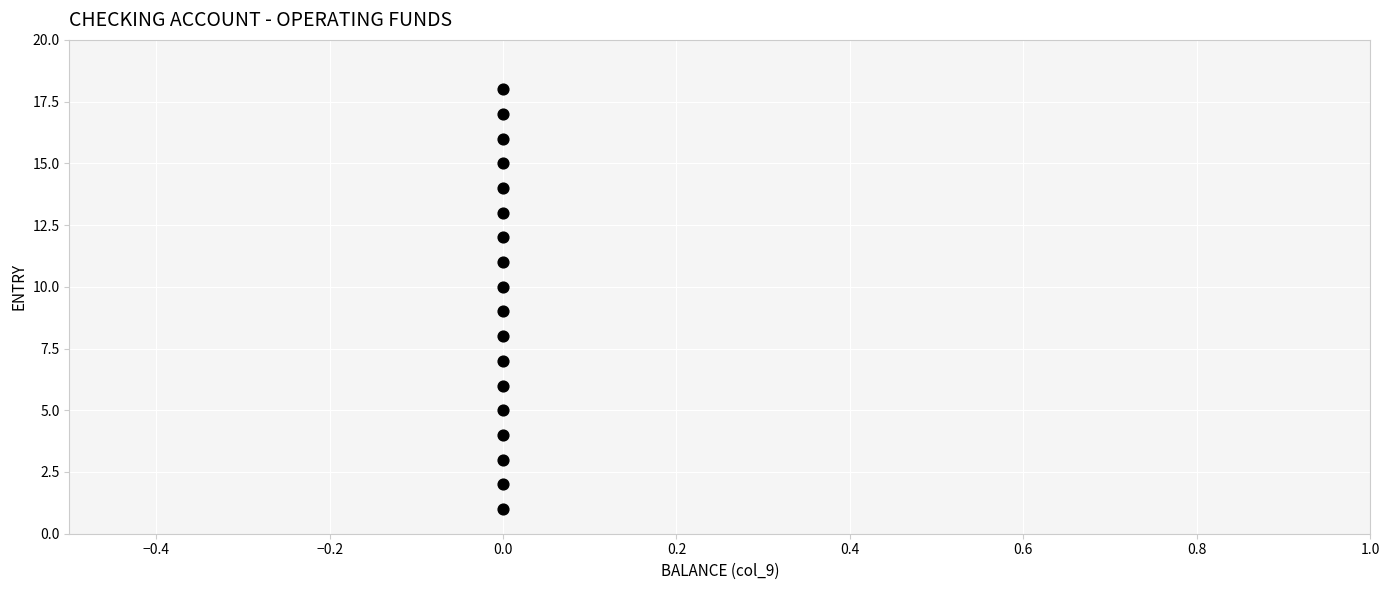

What is the range of Y values (max minus min)?

17